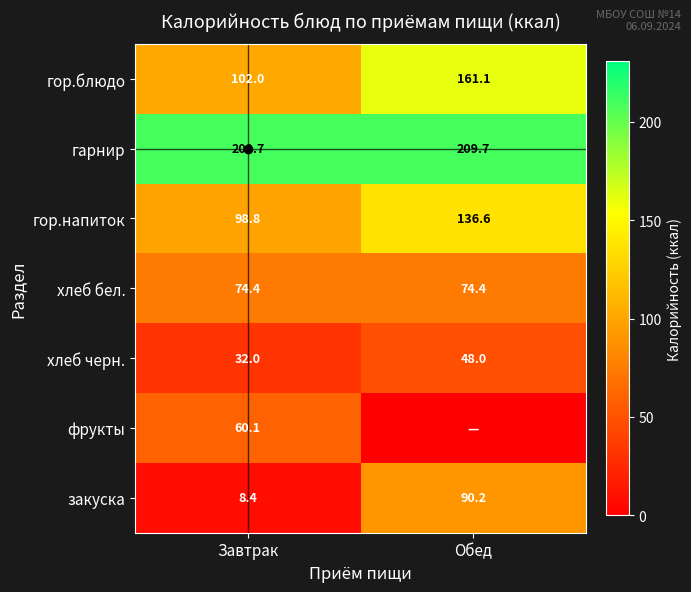

List the labels in order of гор.блюдо value, largest first.

Обед, Завтрак